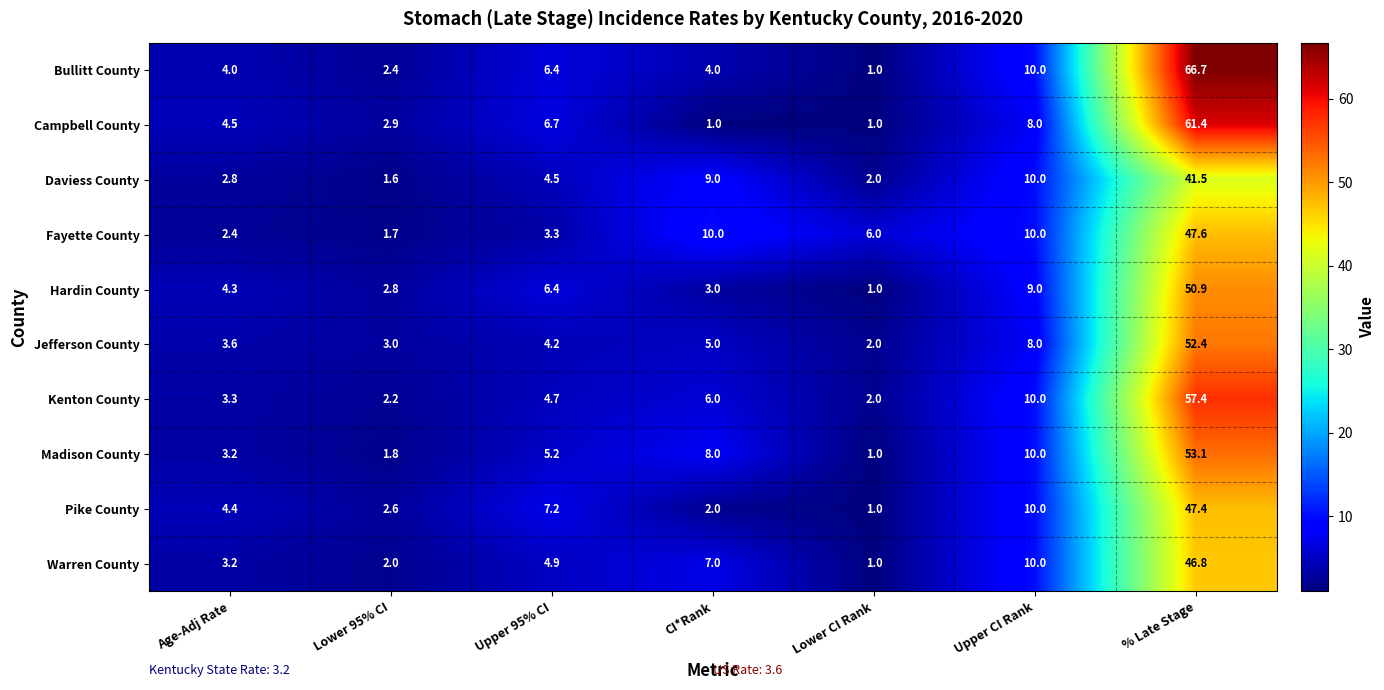

What is the difference between the Bullitt County values at Lower 95% CI and CI*Rank?

1.6